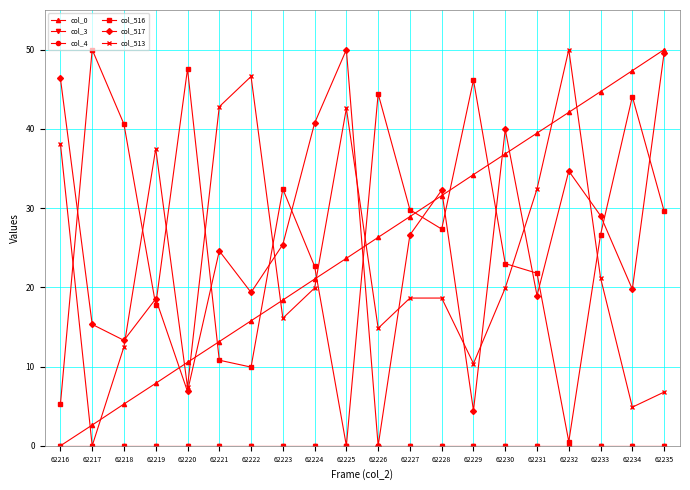

Between 62218 and 62221, which series saw the biggest shift?

col_513